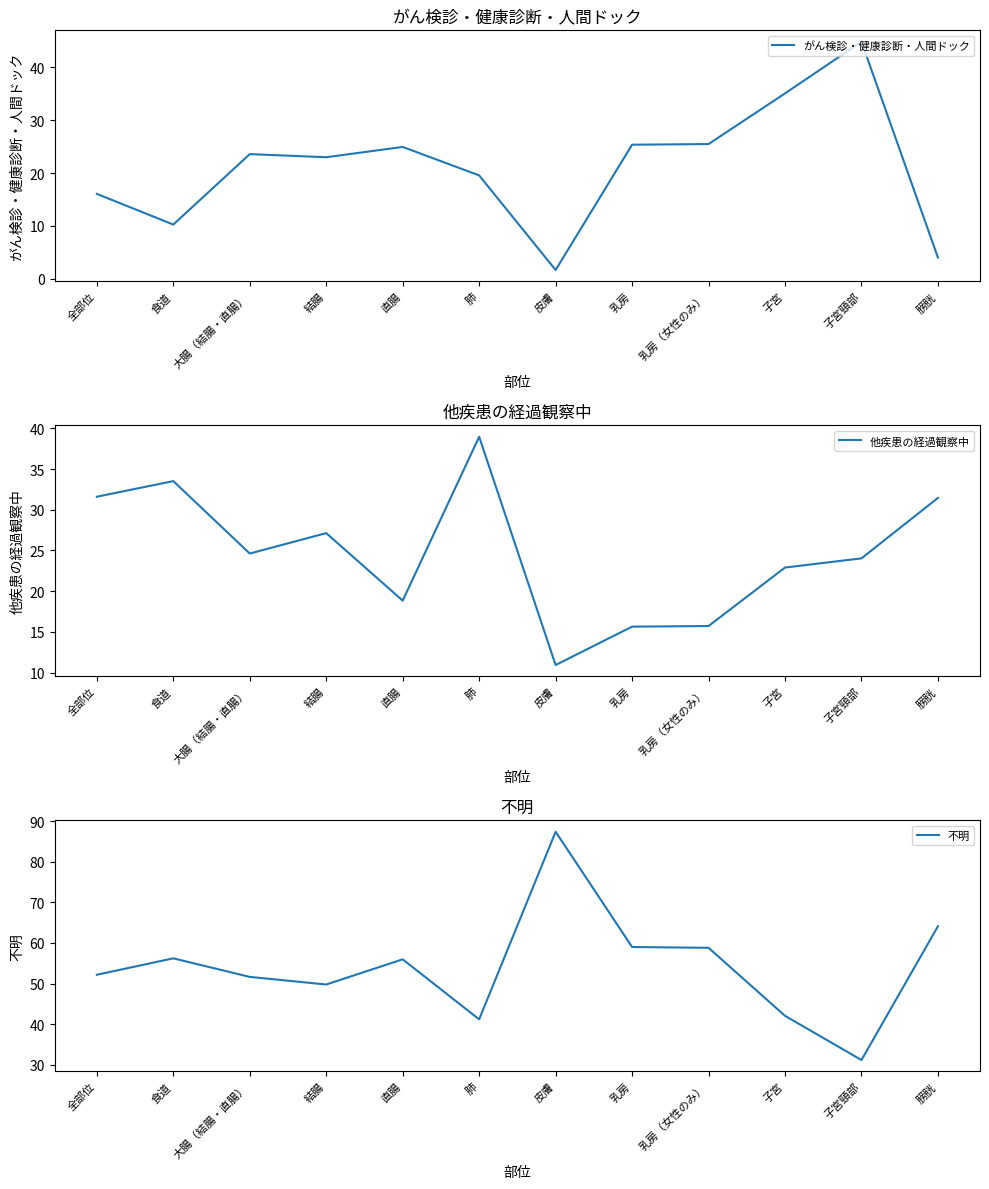

What is the greatest value displayed?

87.4